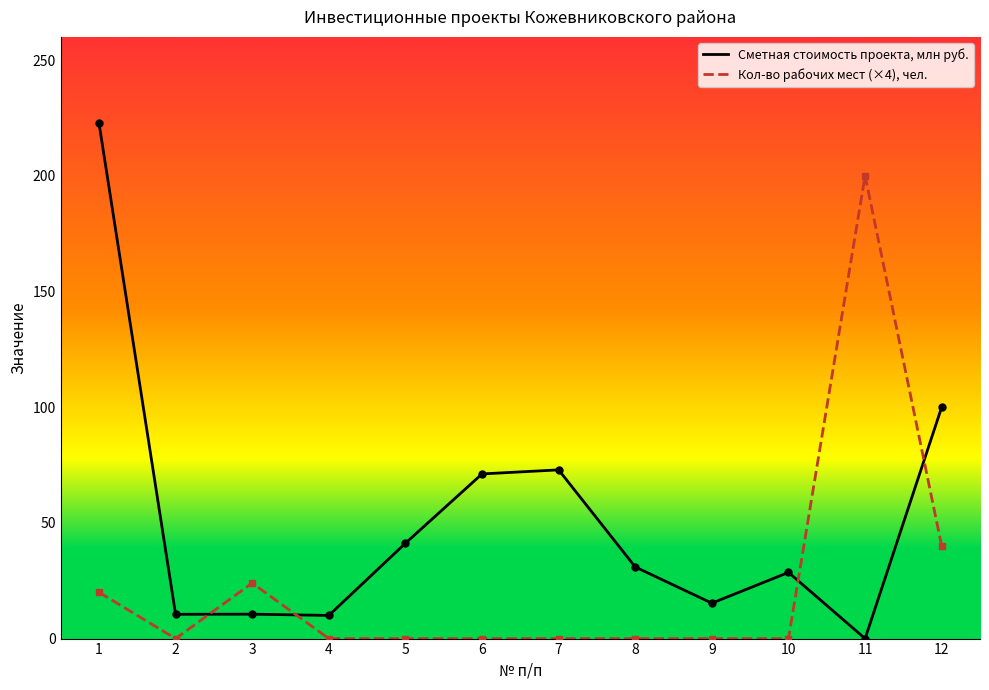

Is the value of Сметная стоимость проекта, млн руб. at 9 greater than the value of Кол-во рабочих мест (×4), чел. at 4?

Yes